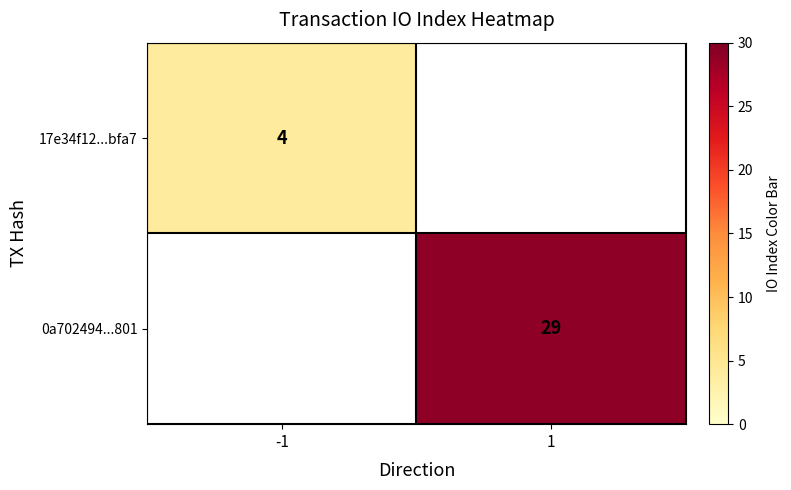

Is it true that 0a702494...801 equals 43.7 at 1?

False